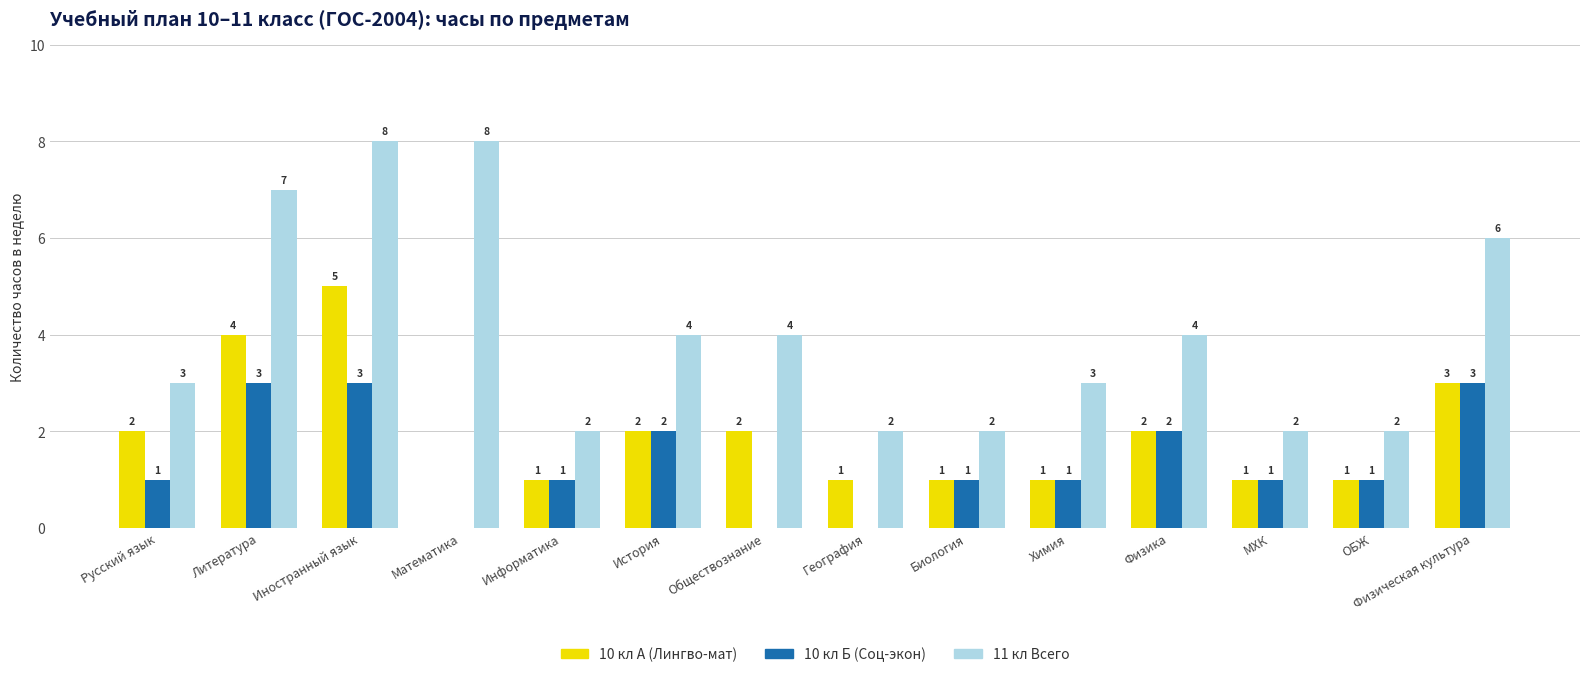

Which series changed the most between Обществознание and Биология?

11 кл Всего